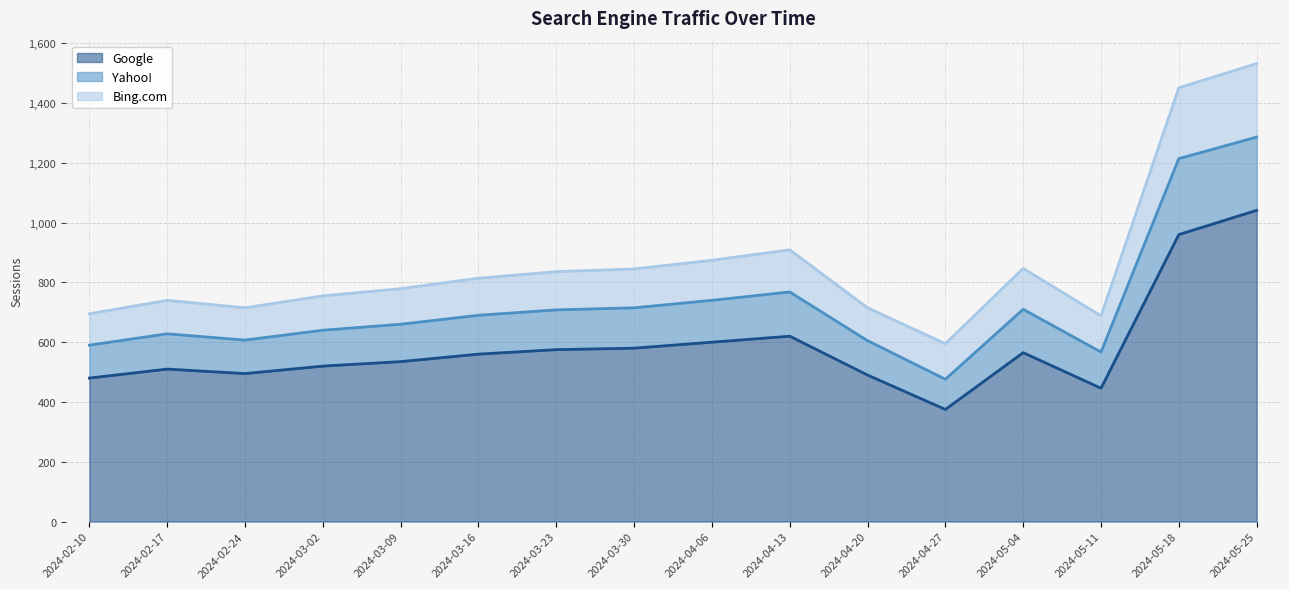

What is the total value across all series at 2024-02-24?

715